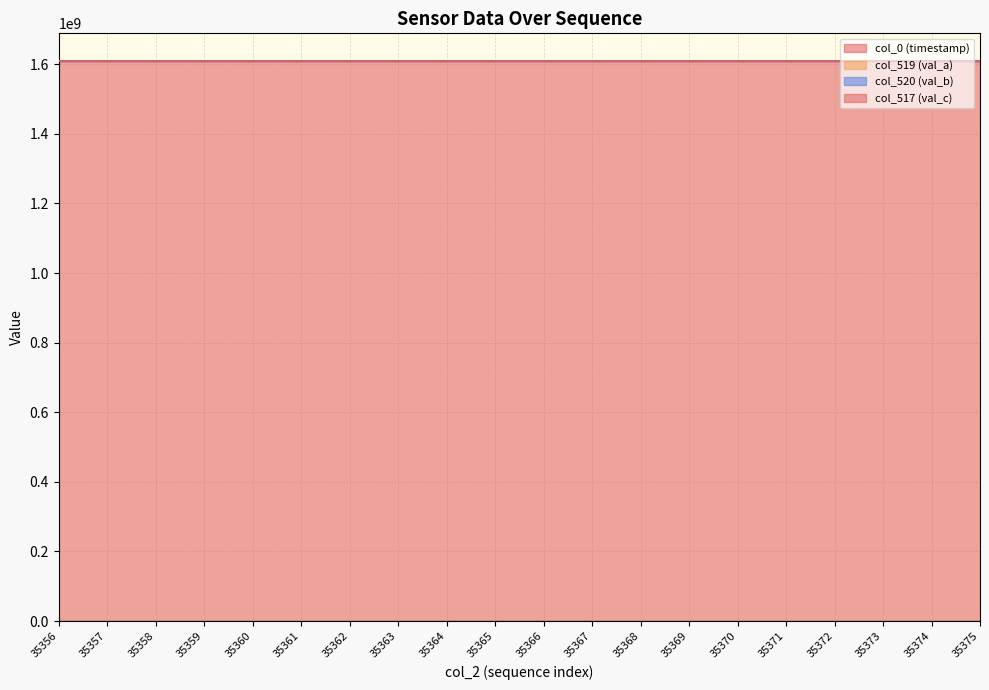

Which series changed the most between 35367 and 35374?

col_0 (timestamp)